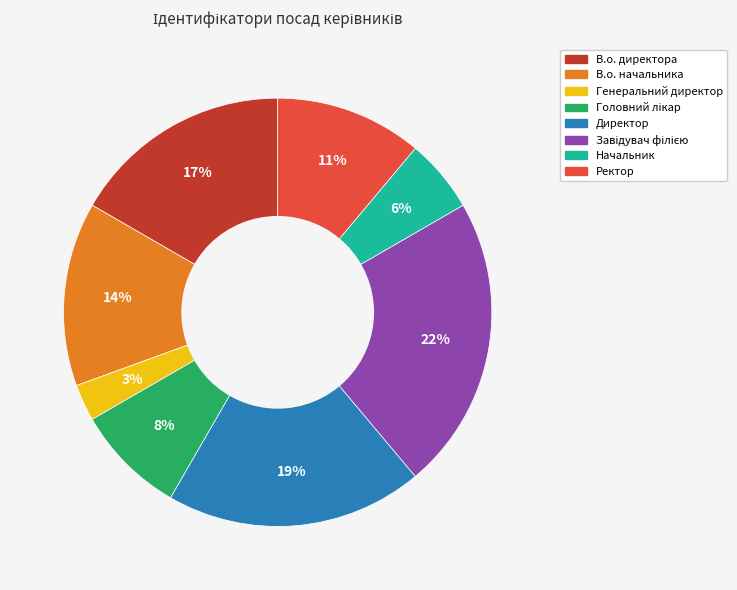

Is there any slice that represents more than half of the pie?

No